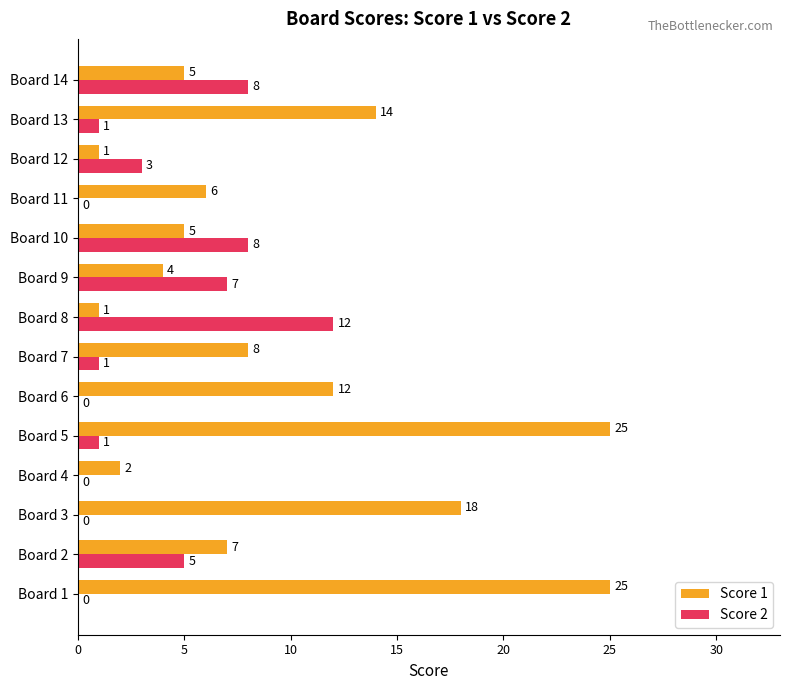

Which series has the largest range (max minus min)?

Score 1